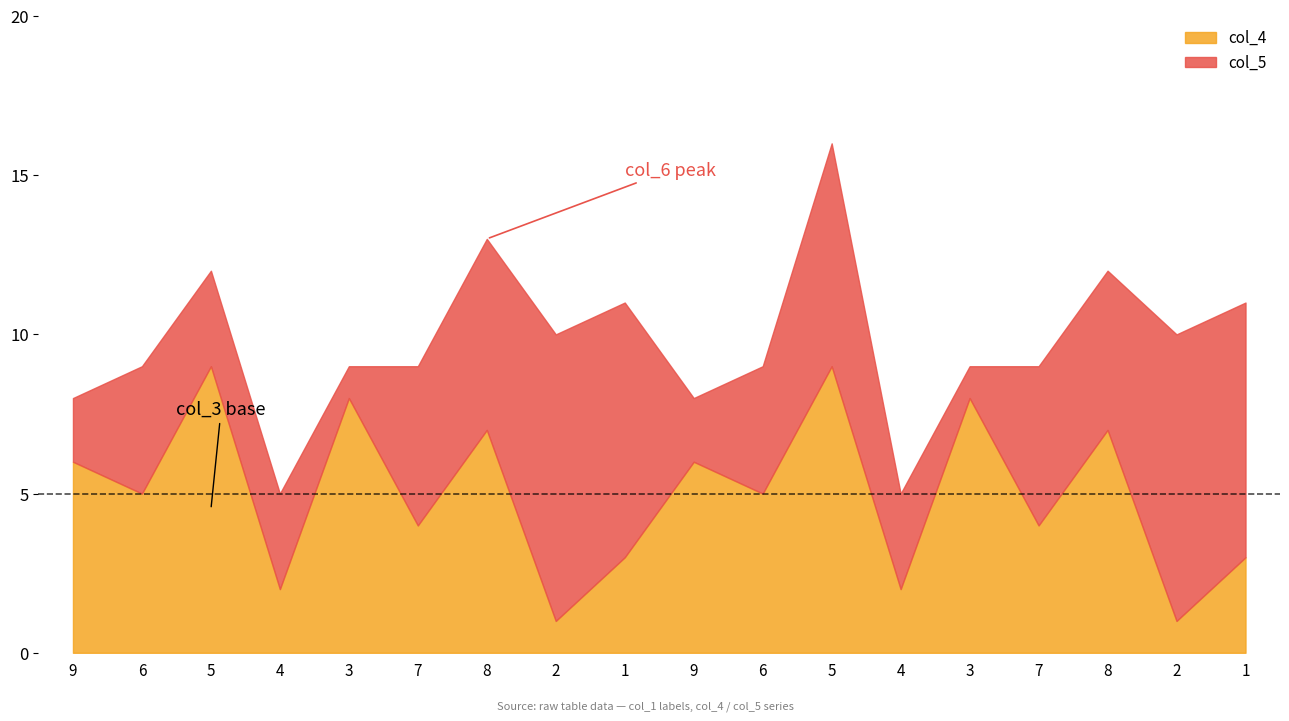

Is the value of col_4 at 5 greater than the value of col_7 at 4?

Yes